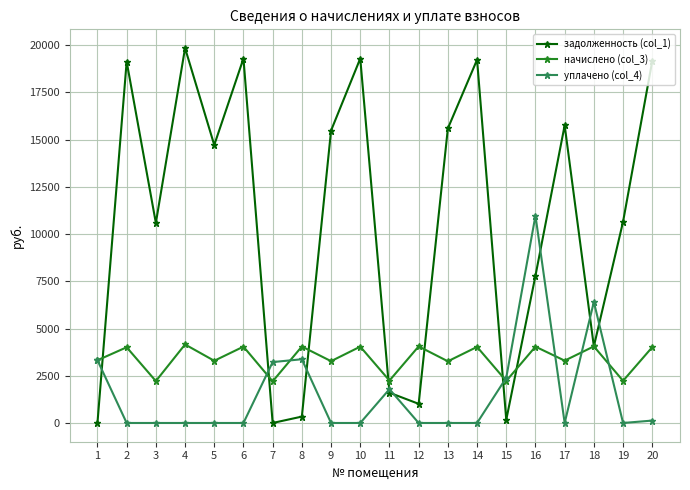

At which category is the sum across all series the highest?

4